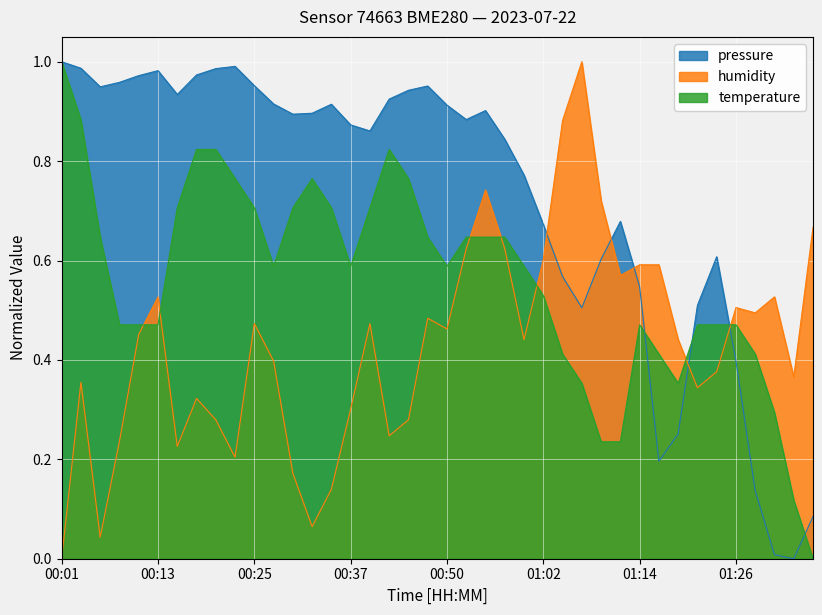

At which category is the sum across all series the highest?

00:55